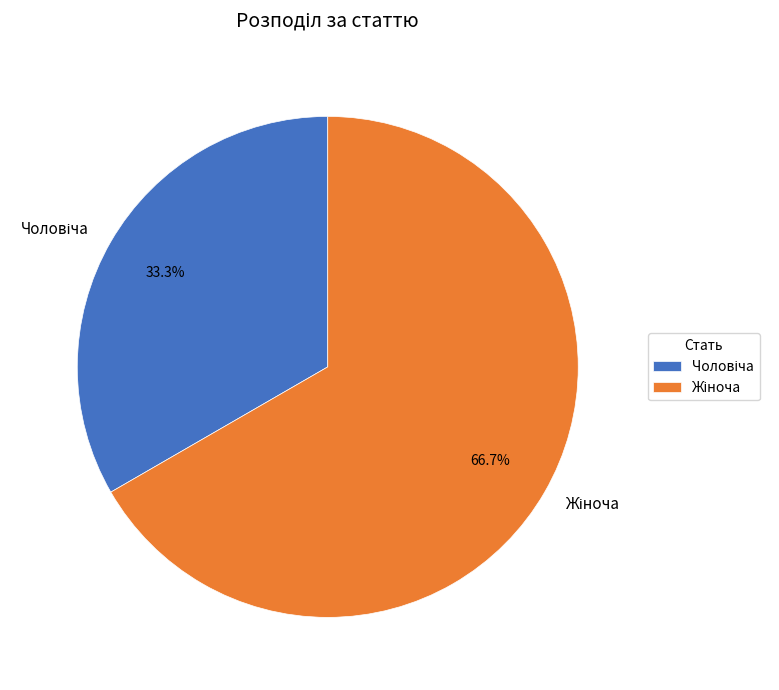

Does any single category account for the majority?

Yes